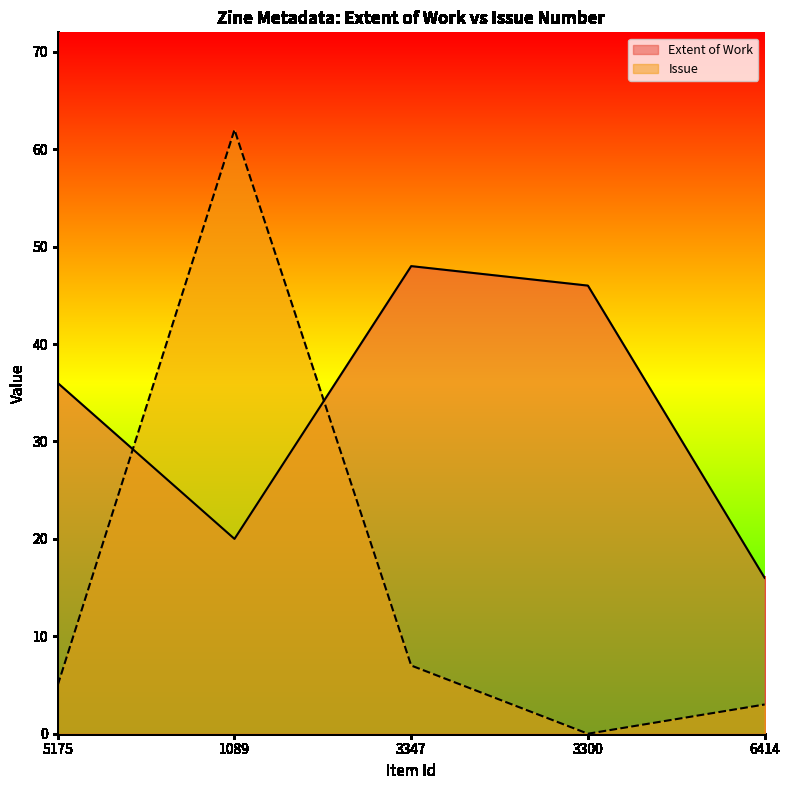

Reading right to left, list all the values displayed in this chart.

Extent of Work: 6414=16	3300=46	3347=48	1089=20	5175=36
Issue: 6414=3	3300=0	3347=7	1089=62	5175=5